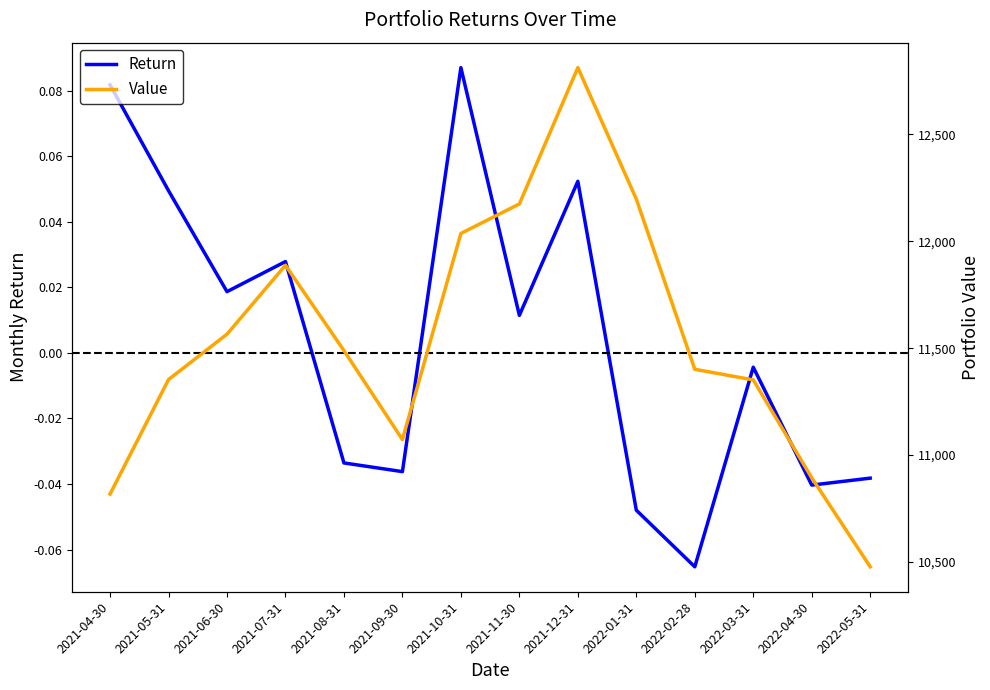

True or false: Return and Value intersect in this chart.

False